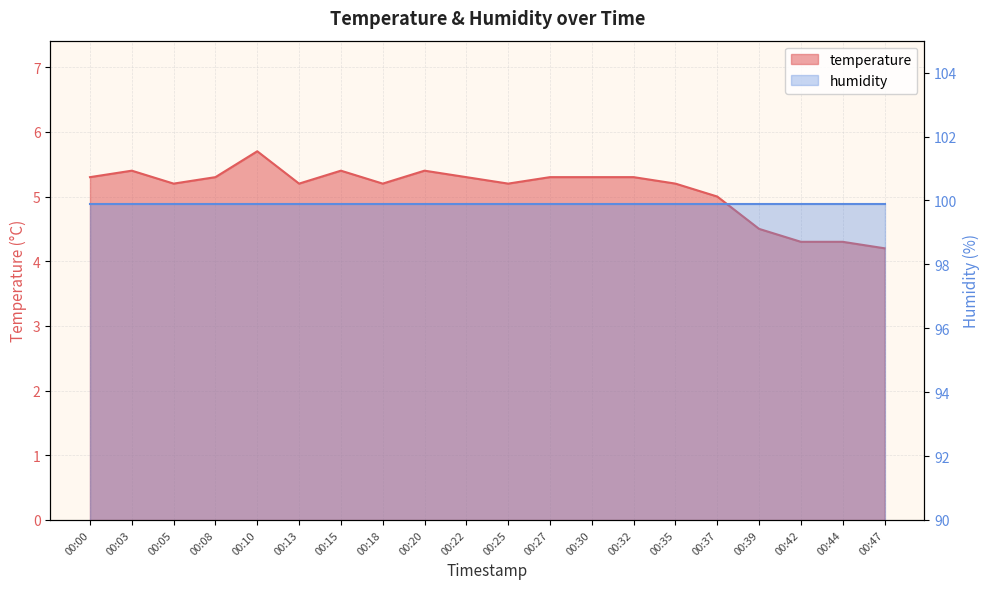

Count the values in the range 5 to 6.

16